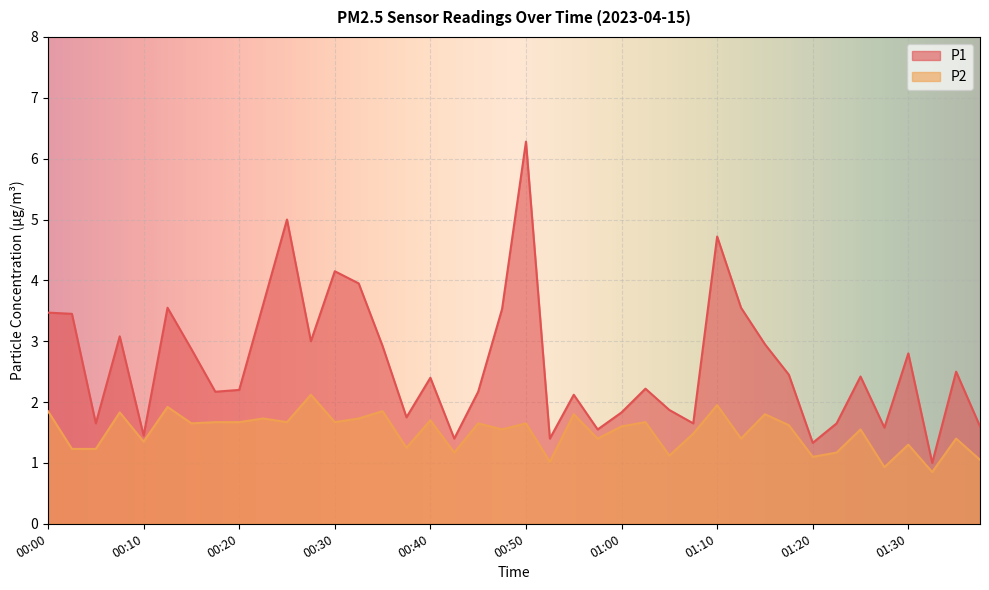

What is the difference between the P1 values at 00:50 and 00:05?

4.6